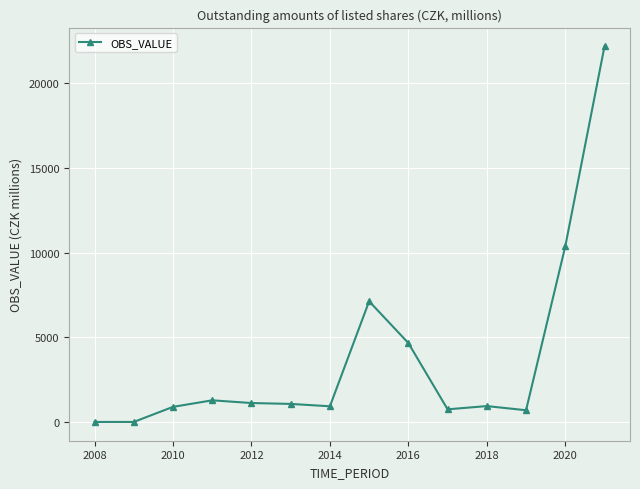

How many values are below 1065?

7